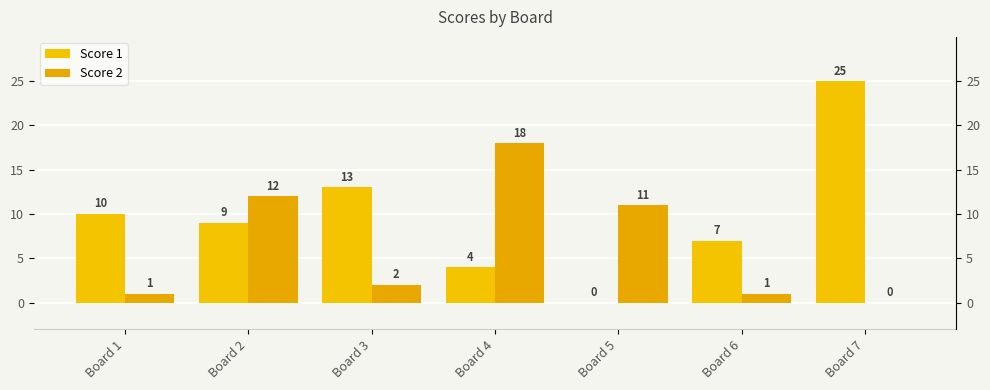

What is the sum of all Score 1 values?

68